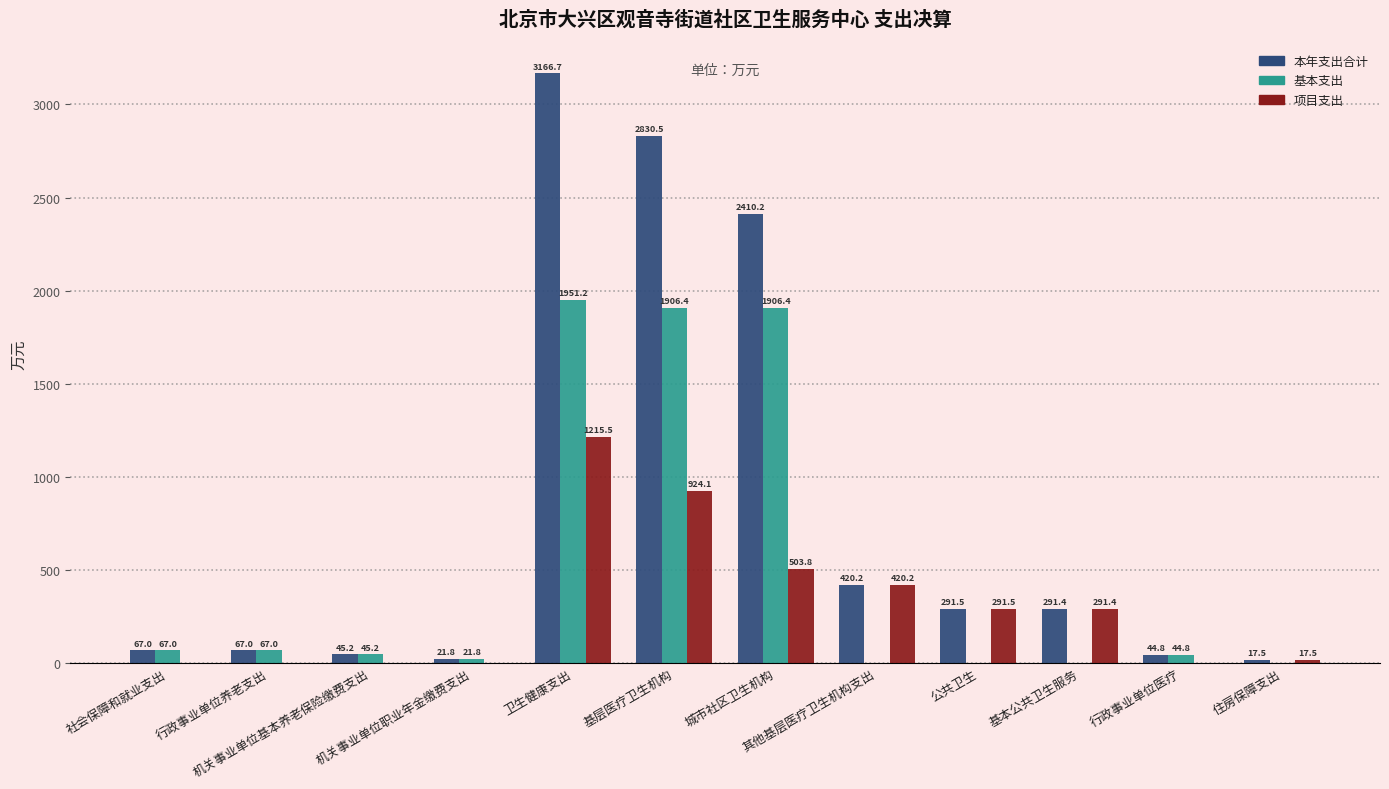

At which category is the sum across all series the highest?

卫生健康支出